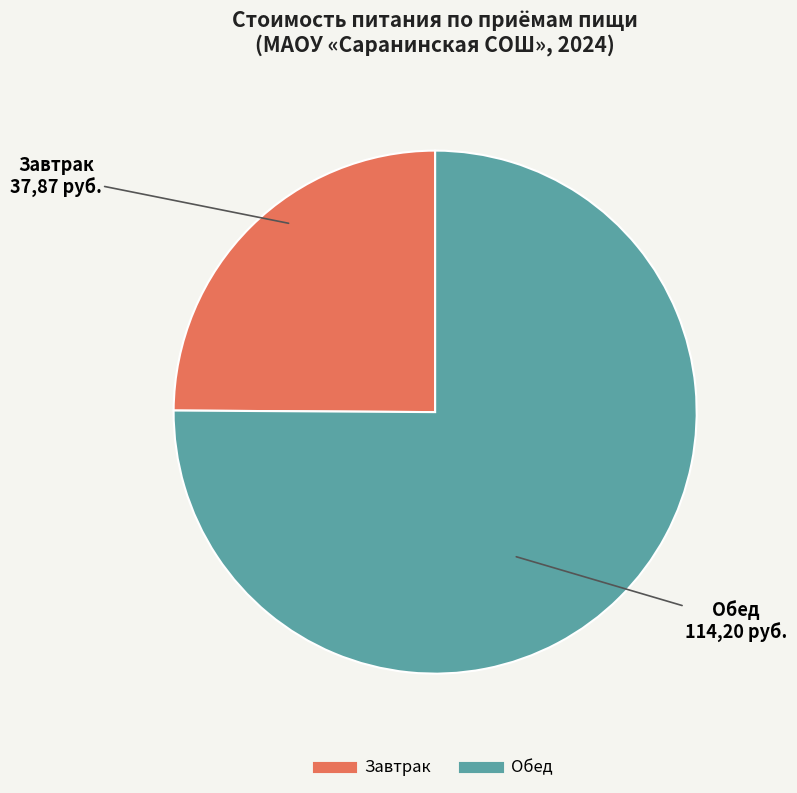

Does any single category account for the majority?

Yes